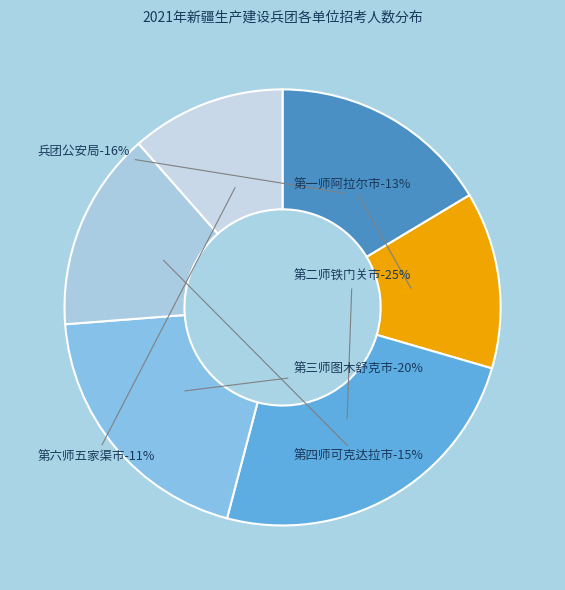

To the nearest percent, what percentage of the pie is 第三师图木舒克市?

20%